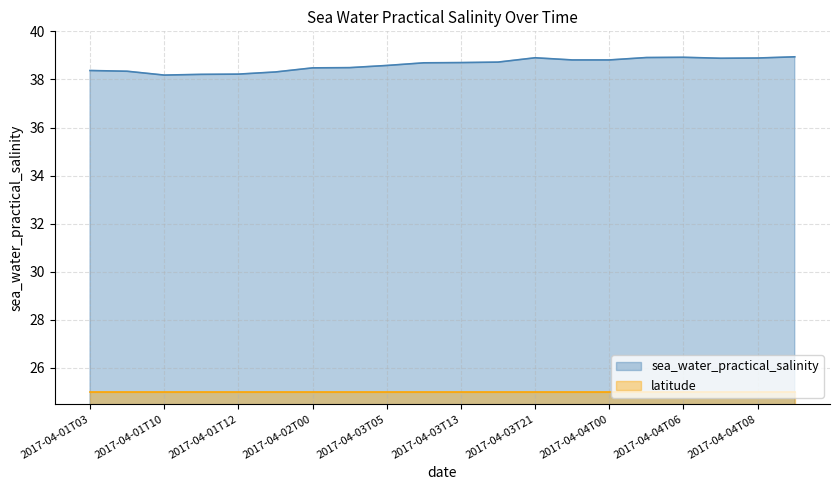

What are all the series names shown in the legend?

sea_water_practical_salinity, latitude